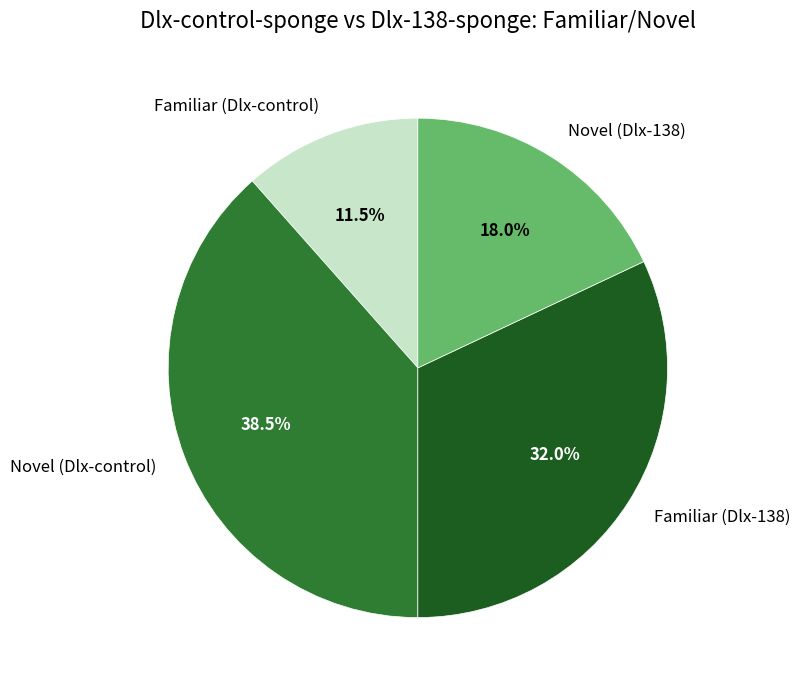

What is the ratio of the value at Novel (Dlx-control) to the value at Familiar (Dlx-control)?

3.3